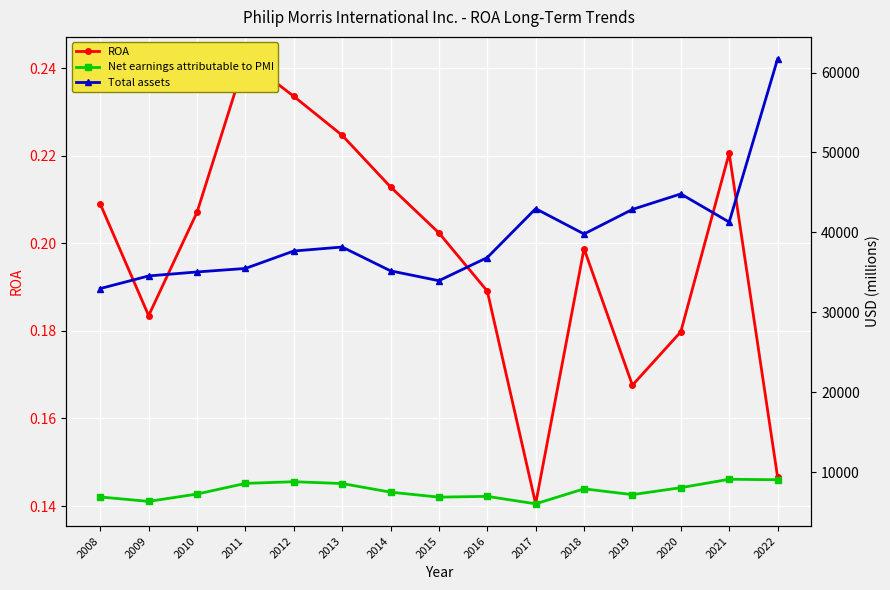

How many distinct data groups are displayed?

3